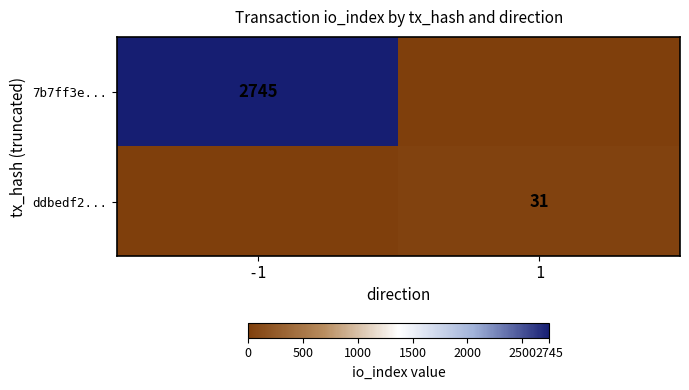

What is the total value across all series at 1?

31